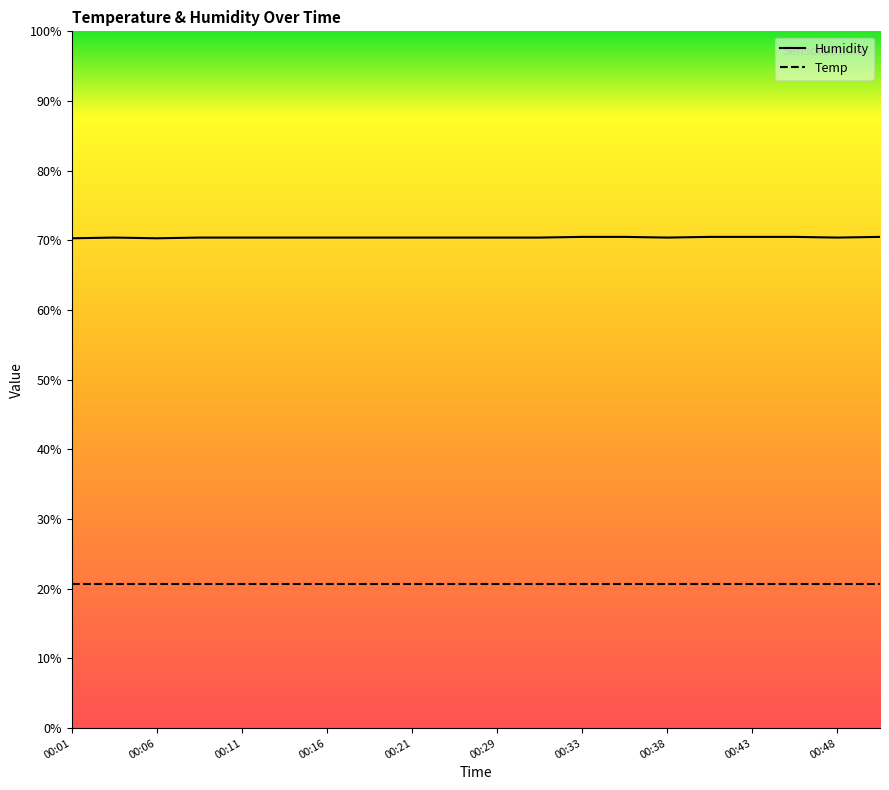

At which category does the chart reach its minimum across all series?

00:01